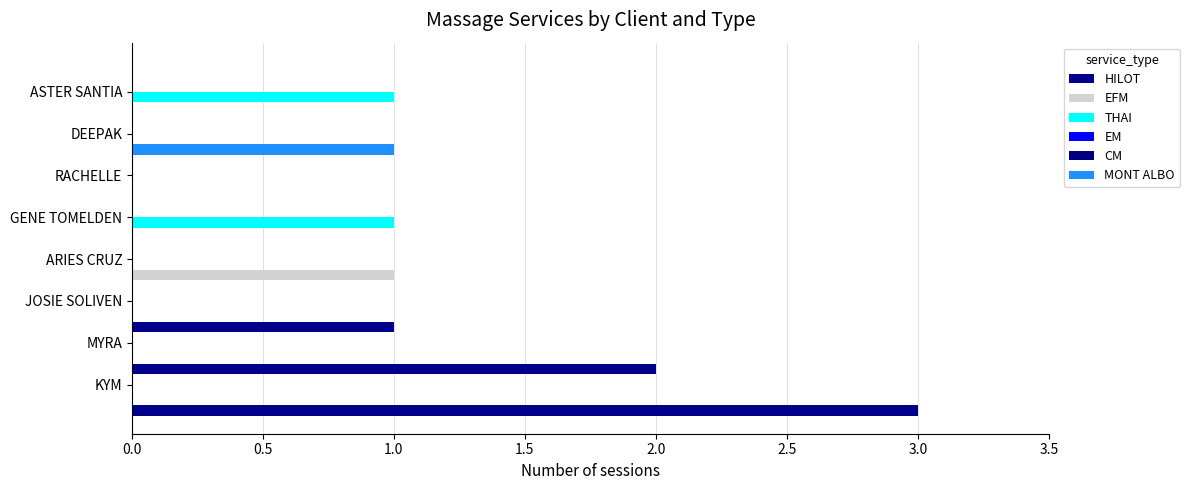

What are all the series names shown in the legend?

HILOT, EFM, THAI, EM, CM, MONT ALBO